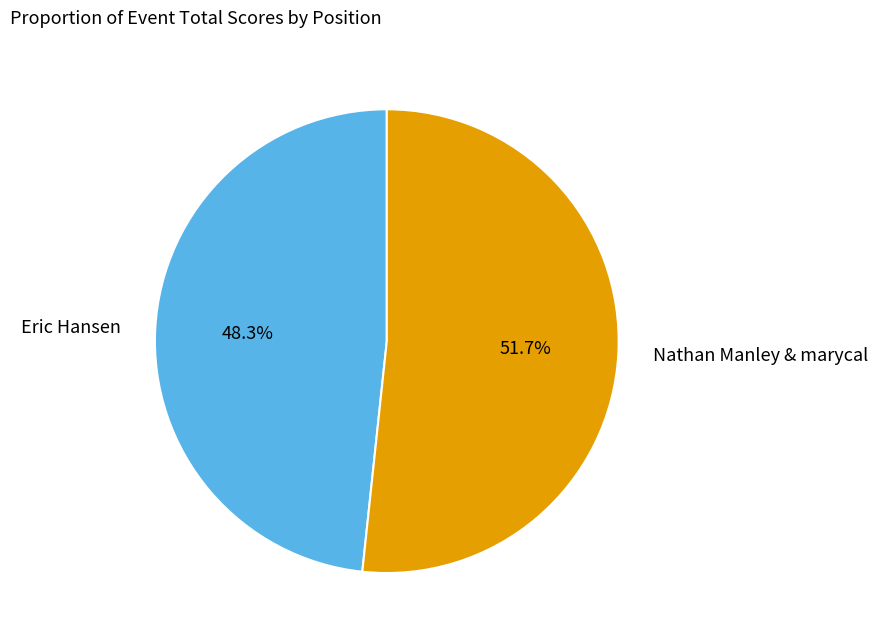

Is there a majority slice in this chart?

Yes